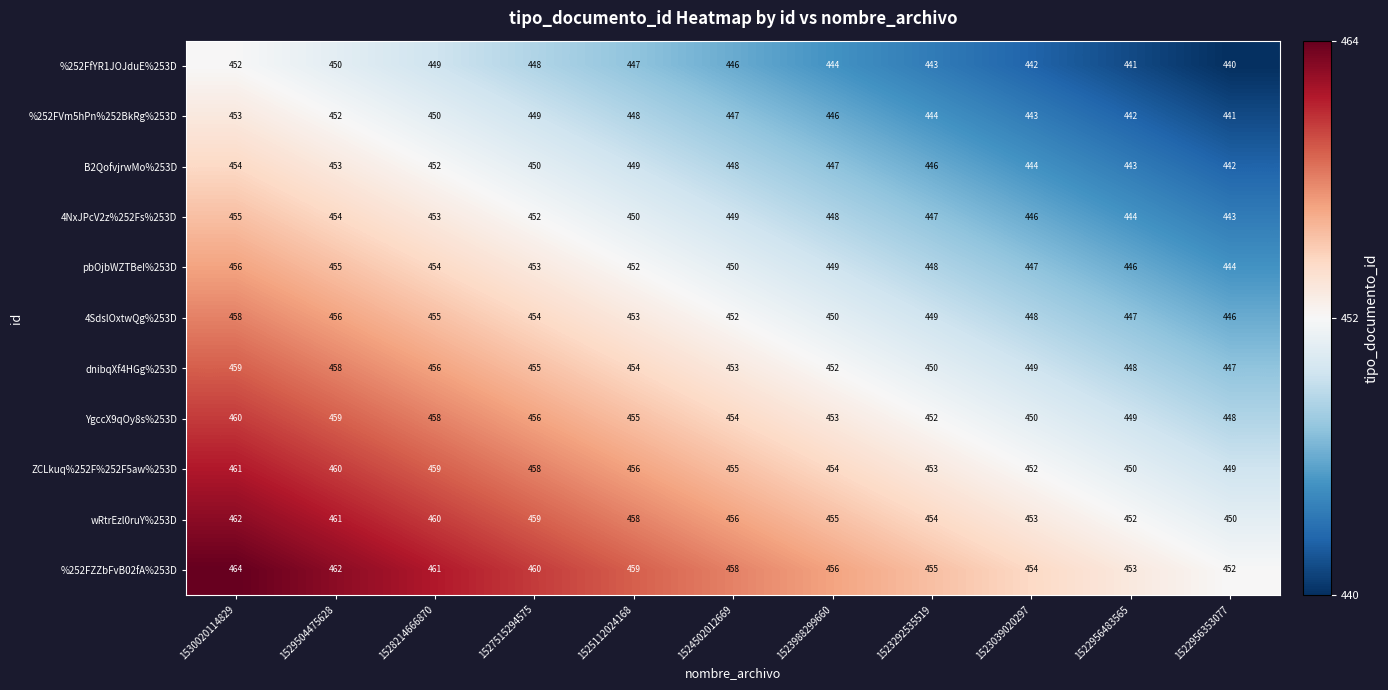

Which category has the highest value across all series?

1530020114829